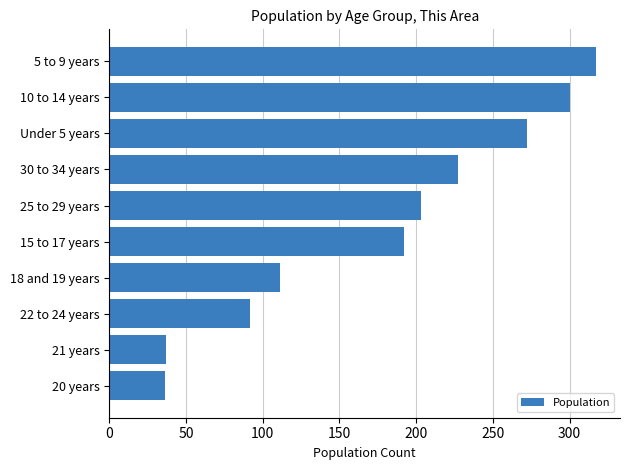

Where is the data nearest to the value 176?

15 to 17 years